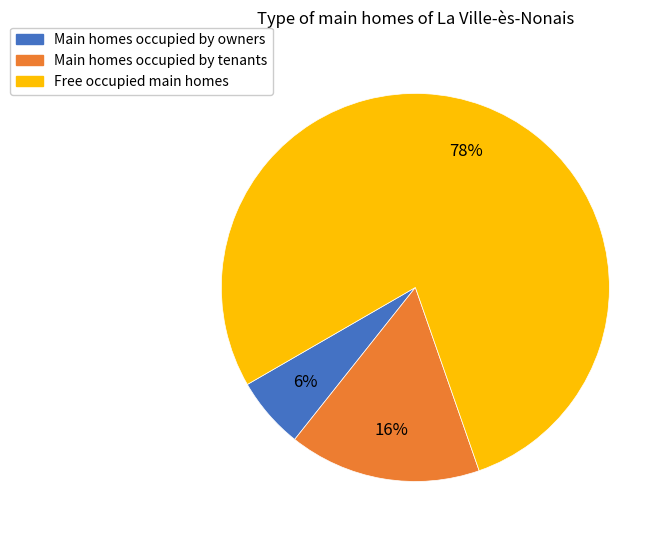

How many slices are in this pie chart?

3